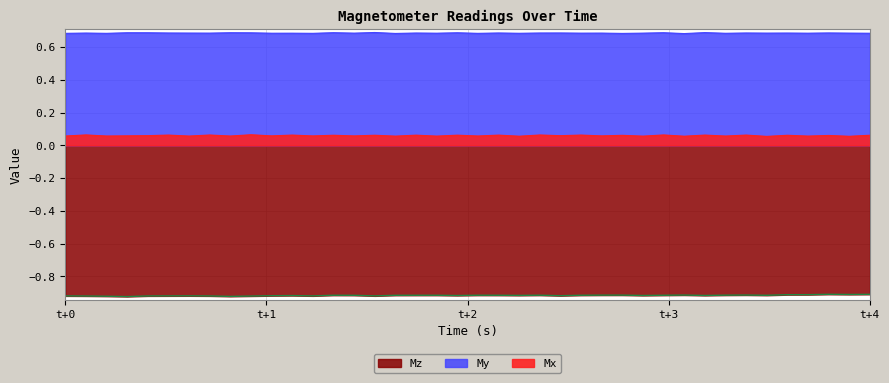

Rank the series by their maximum value, from highest to lowest.

My, Mx, Mz